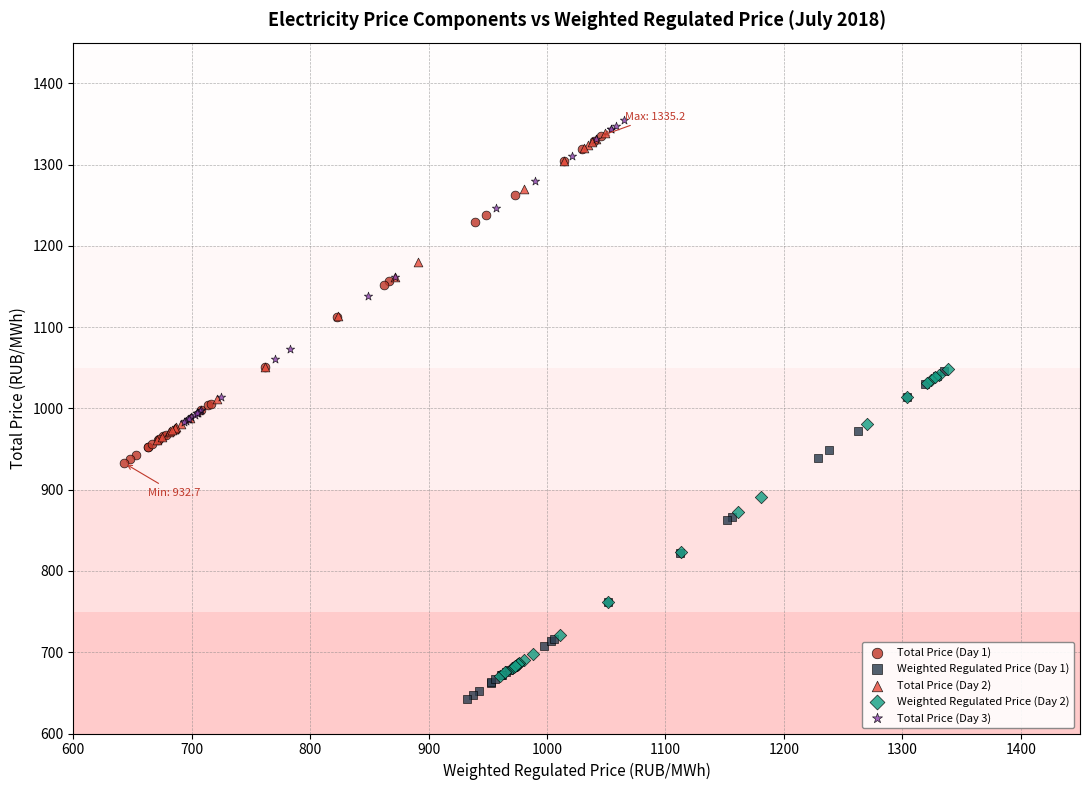

Which series has the widest spread of Y values?

Weighted Regulated Price (Day 1)